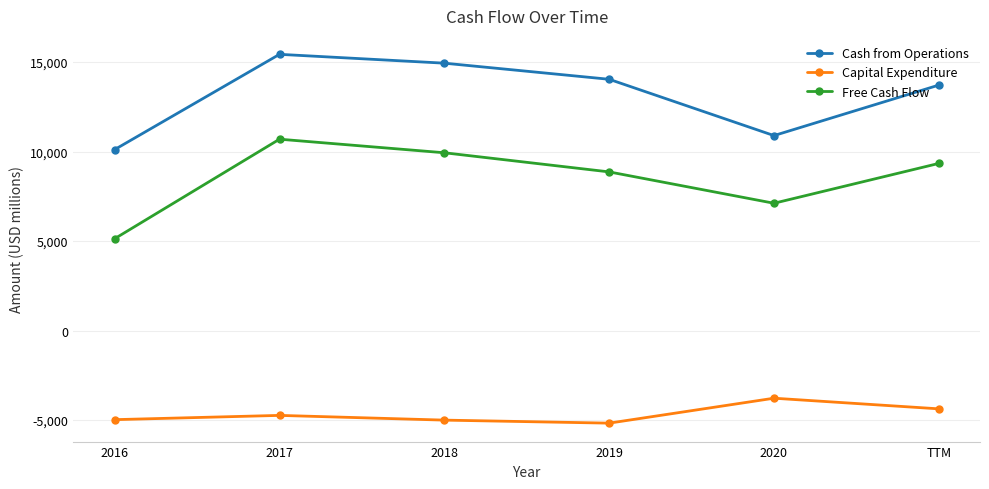

What are all the series names shown in the legend?

Cash from Operations, Capital Expenditure, Free Cash Flow